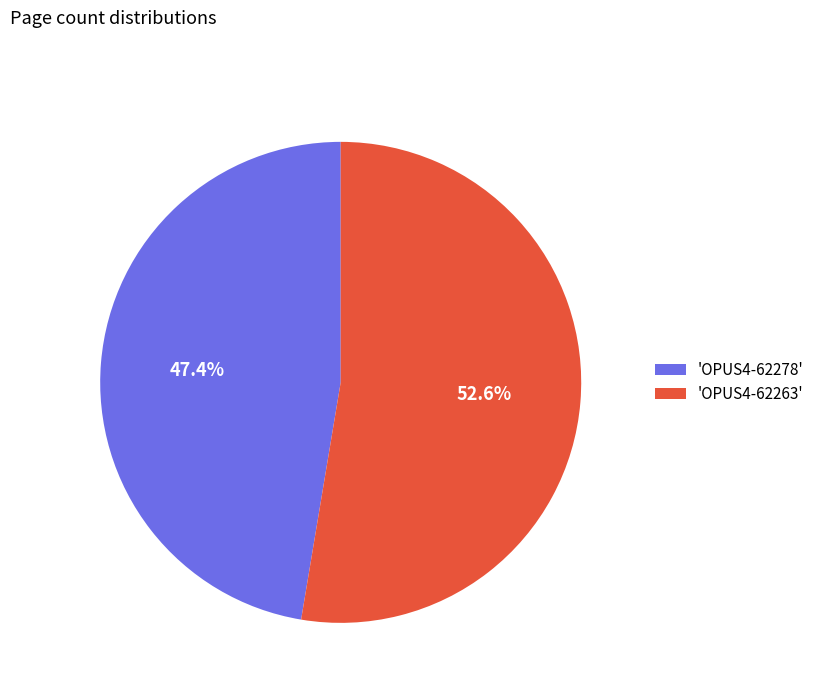

Which category has the biggest portion of the pie?

'OPUS4-62263'